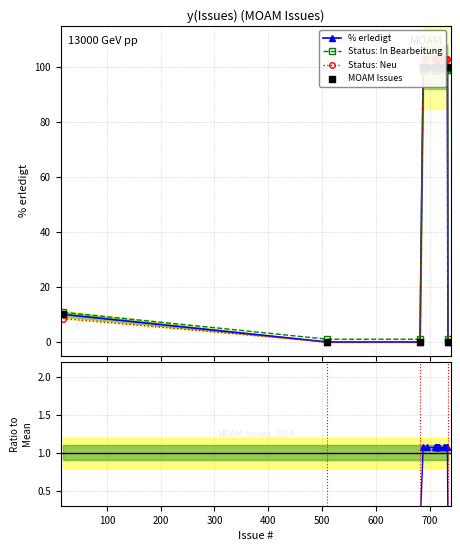

What are all the series names shown in the legend?

% erledigt, Status: In Bearbeitung, Status: Neu, MOAM Issues